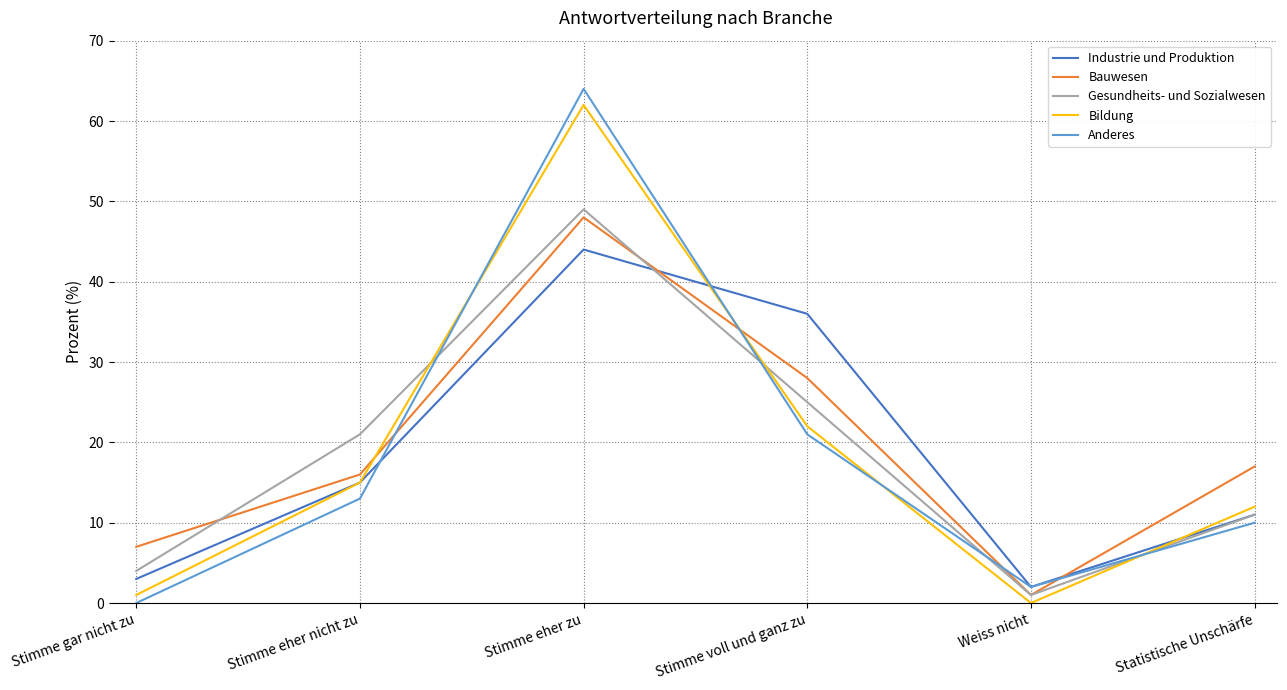

How many values in the Anderes series are below 13?

3